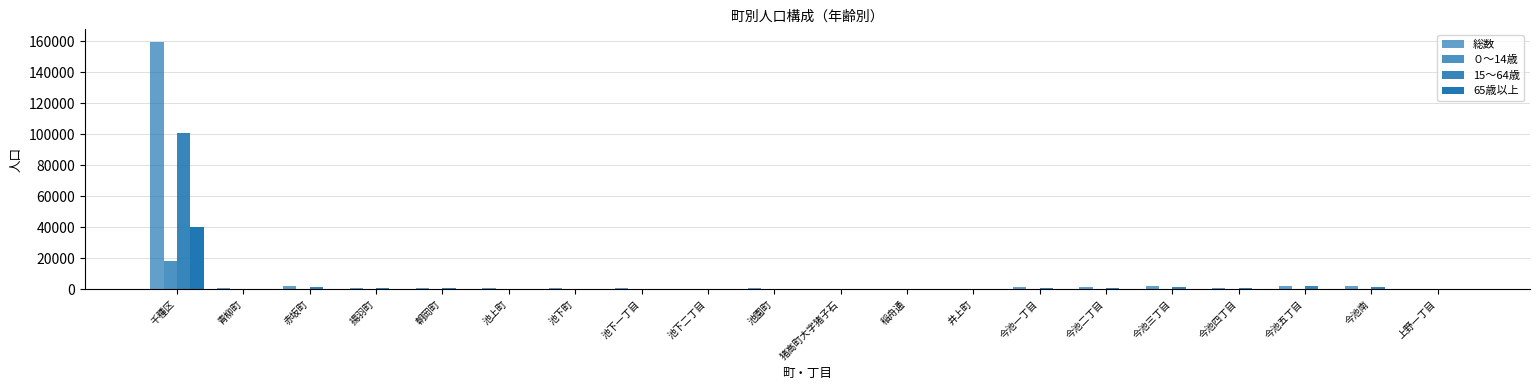

How many data points does each series have?

20